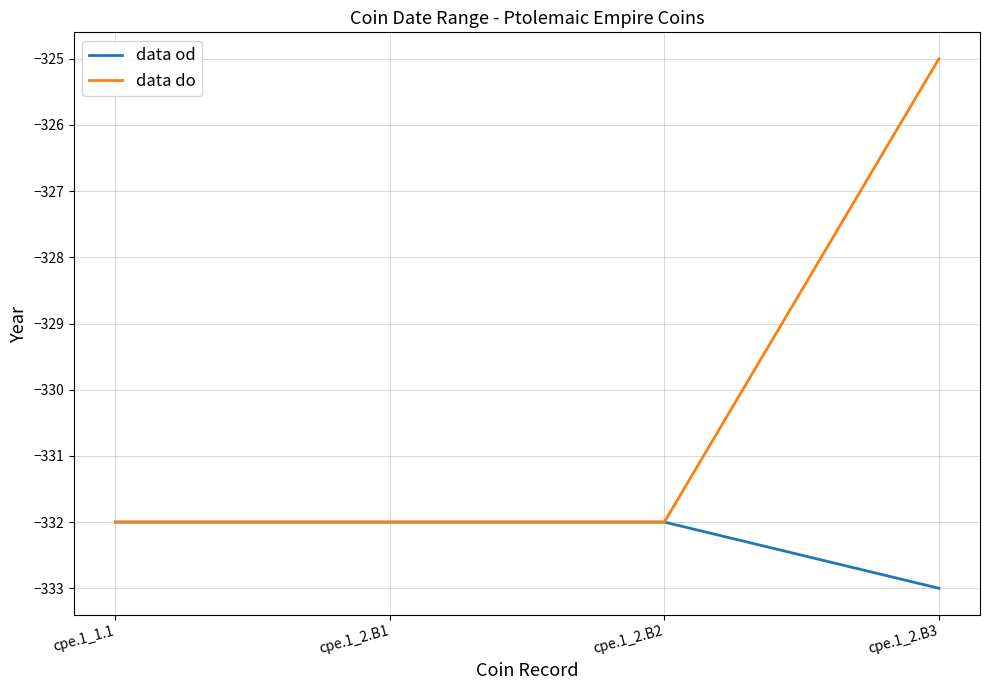

Is the value of data do at cpe.1_2.B3 greater than the value of data od at cpe.1_2.B2?

Yes